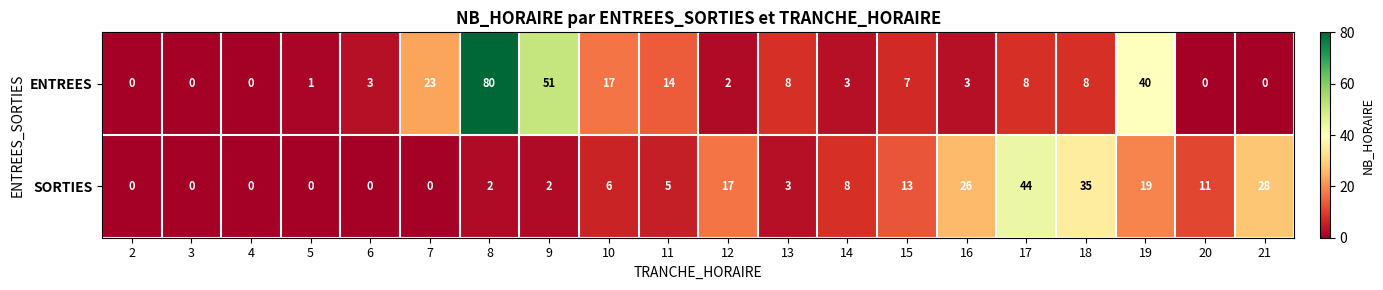

Rank the series by their average value, from highest to lowest.

ENTREES, SORTIES